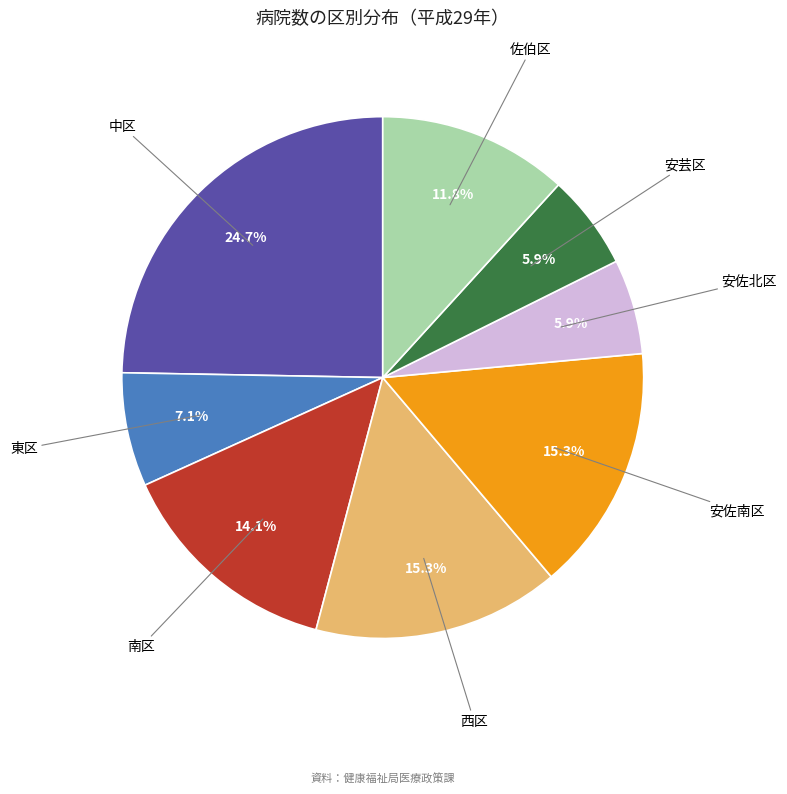

Is there a majority slice in this chart?

No